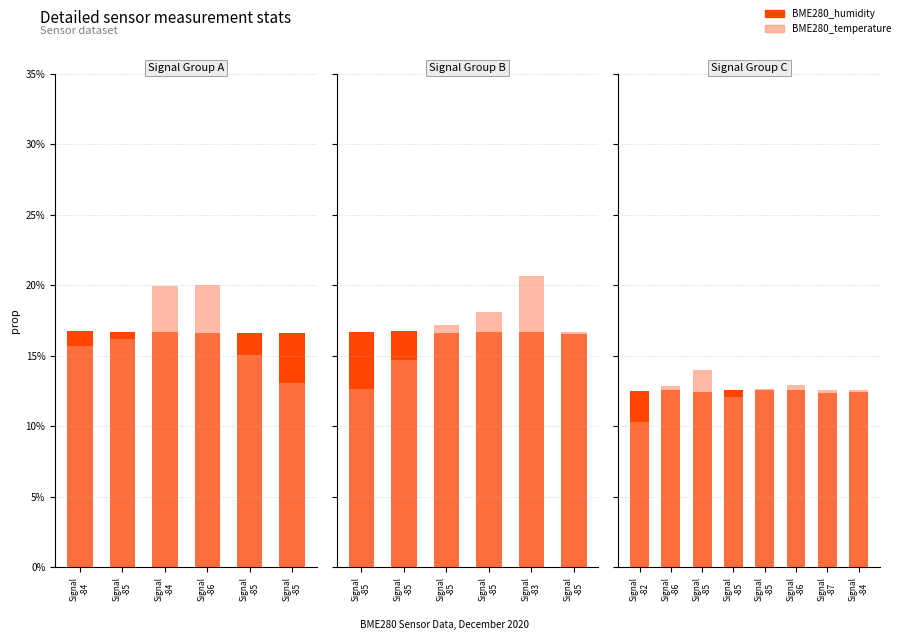

True or false: BME280_humidity has a value of 0.0 at Signal -82.

False